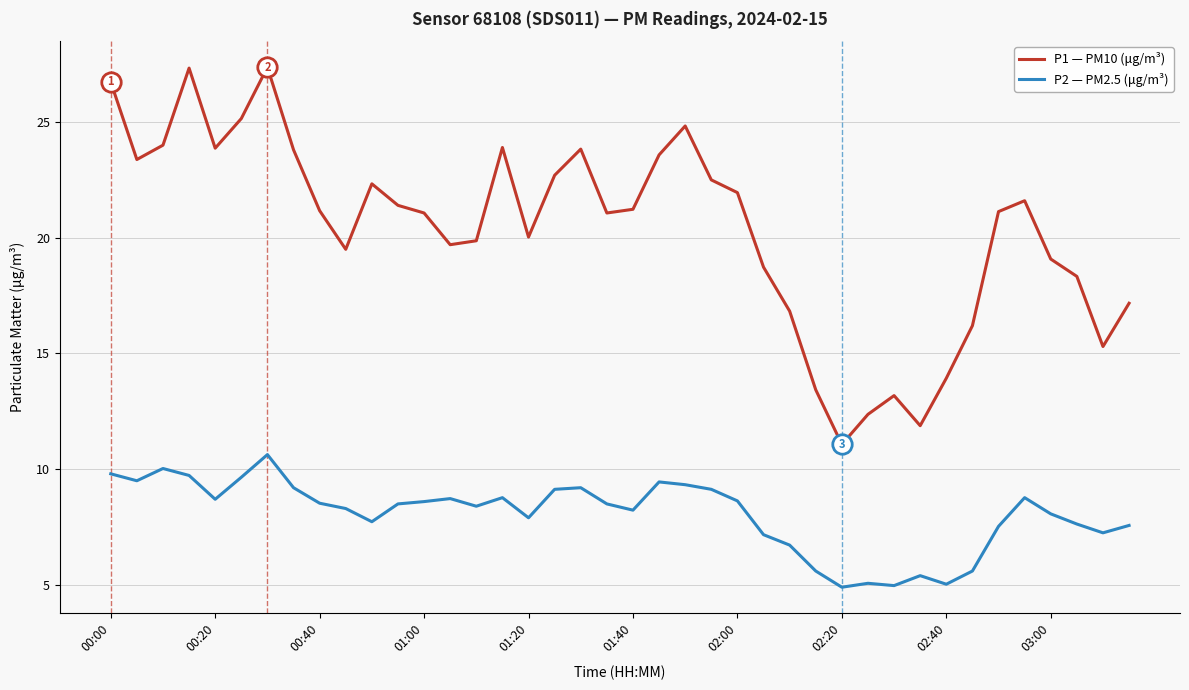

What is the smallest value displayed?

4.9